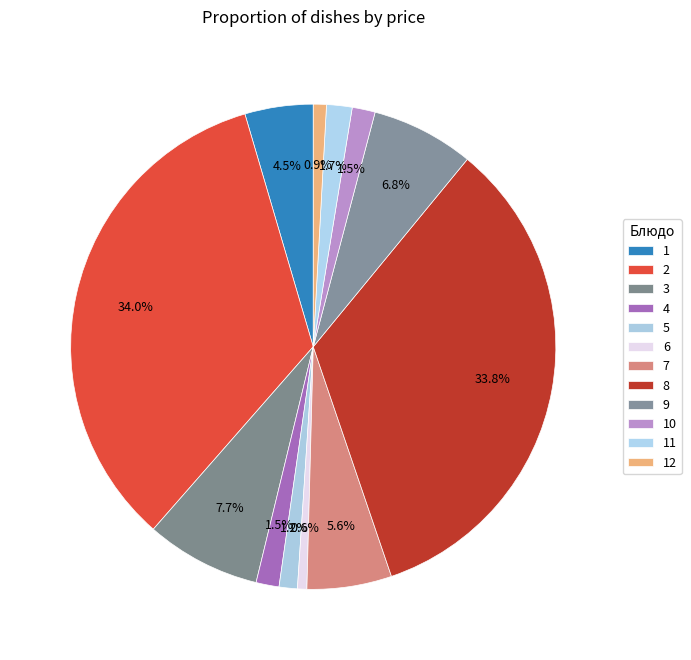

How many segments does this pie chart have?

12